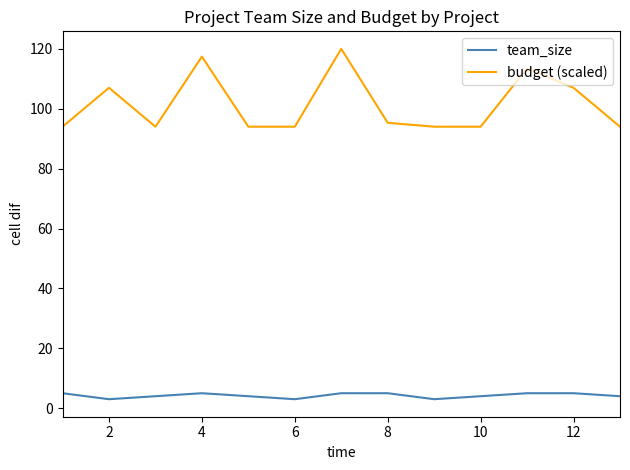

List the series in order of their peak value, lowest first.

team_size, budget (scaled)